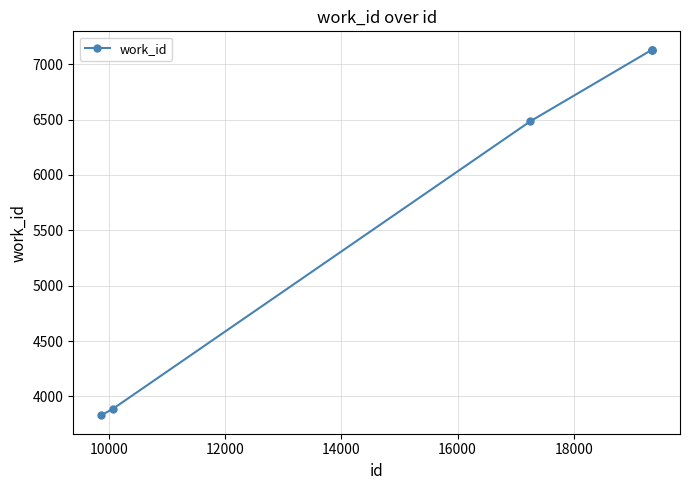

How many data points does each series have?

6